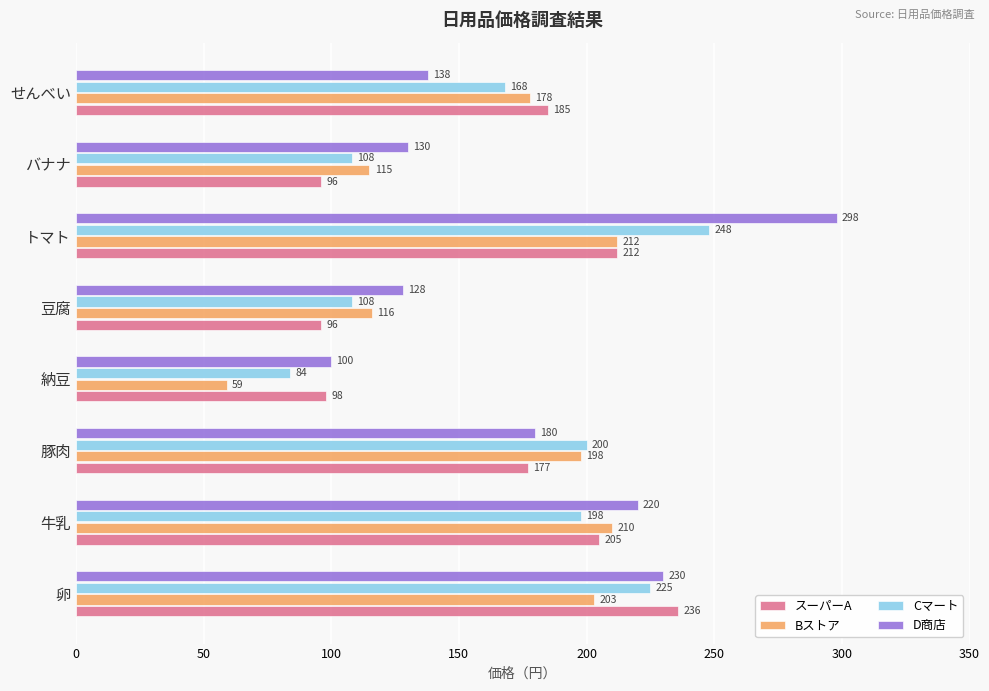

At which label does D商店 reach its peak?

トマト